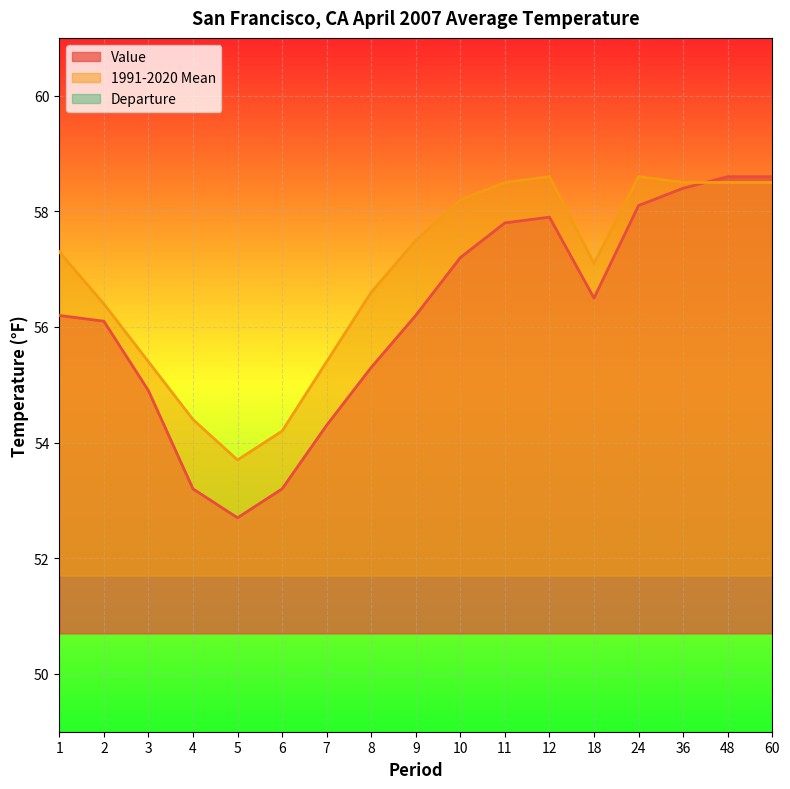

True or false: 1991-2020 Mean and Departure cross at least once.

False